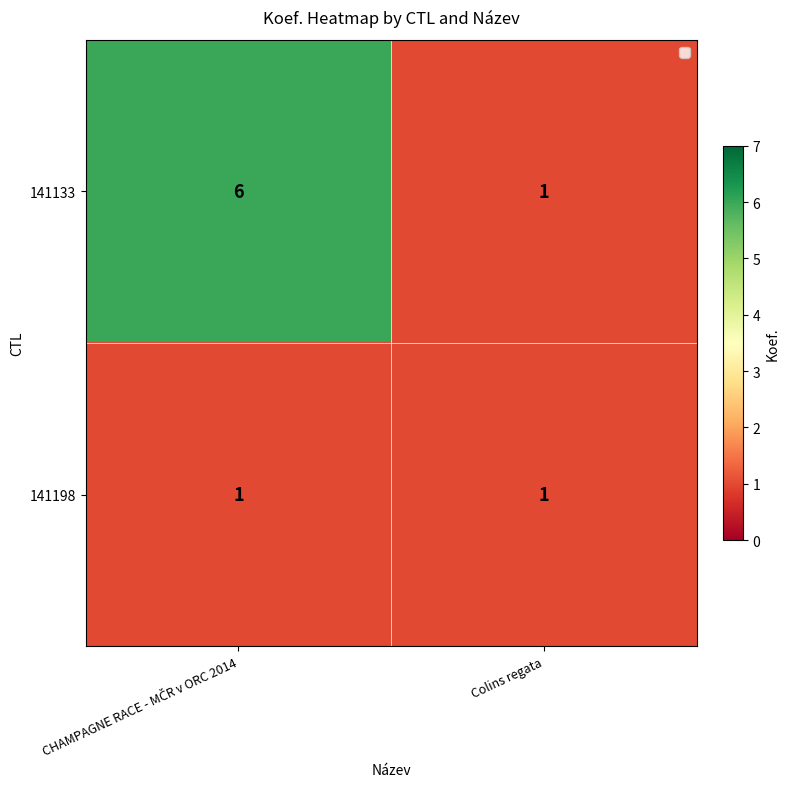

The value of 141198 at Colins regata is 1. True or false?

True